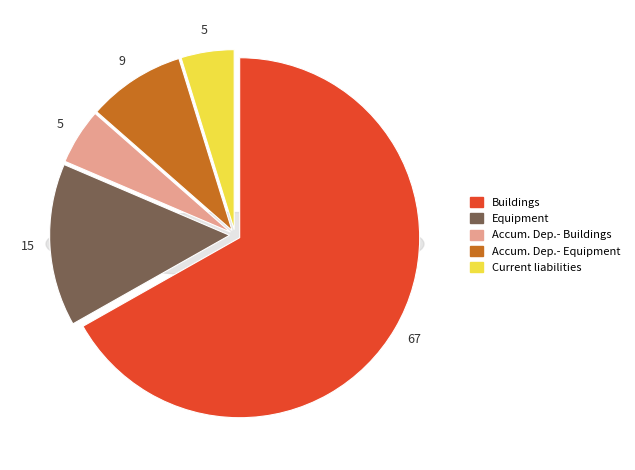

To the nearest percent, what is the average slice percentage?

20%